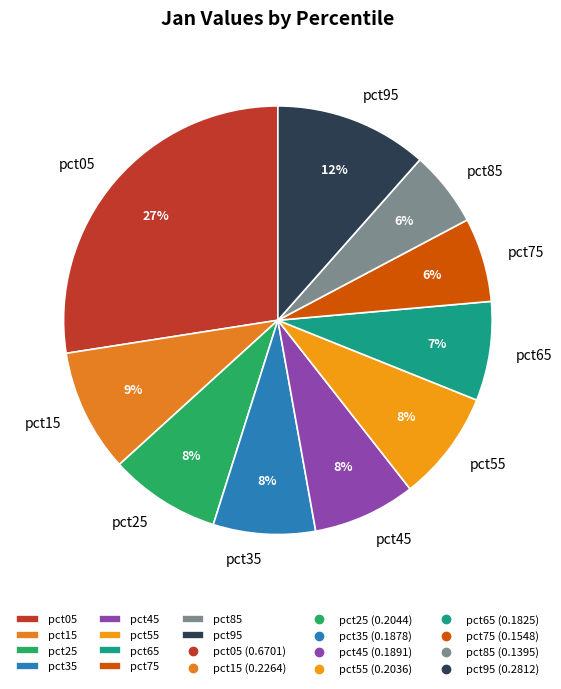

Is the sum of pct85 and pct35 greater than half?

No